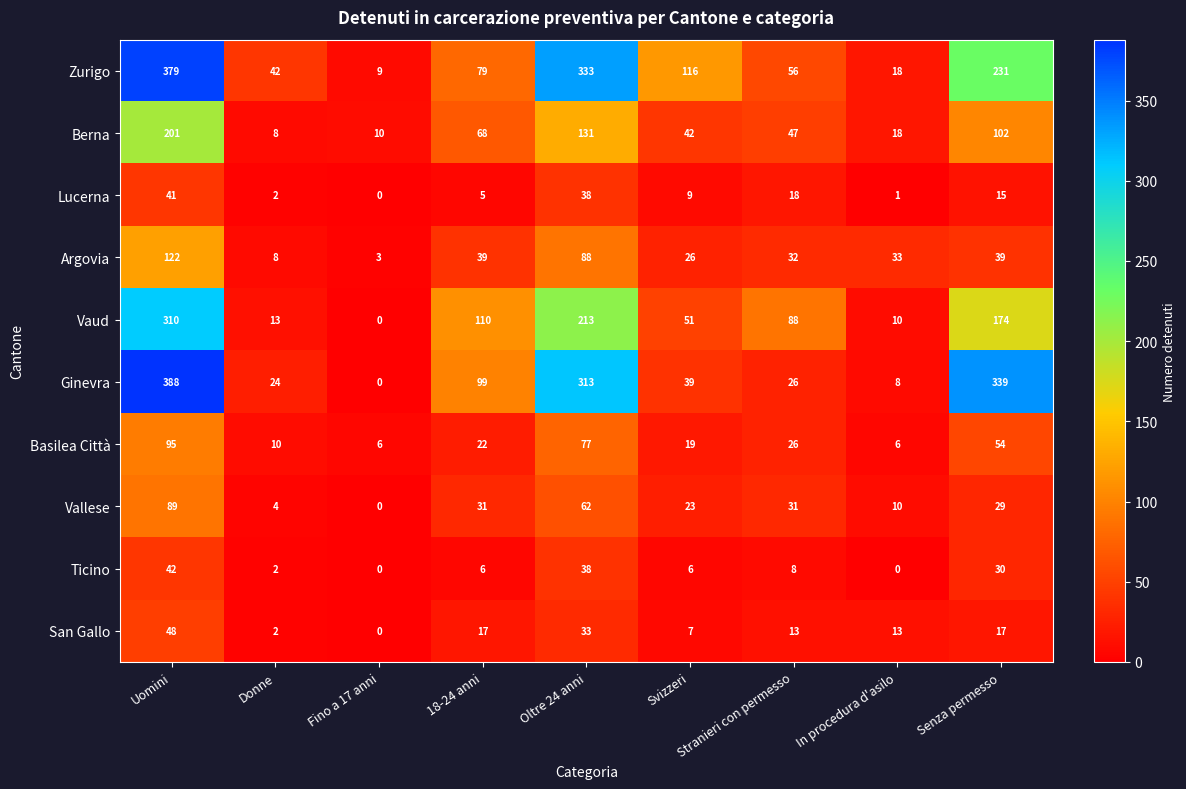

What is the difference between the highest and lowest values at In procedura d'asilo?

33